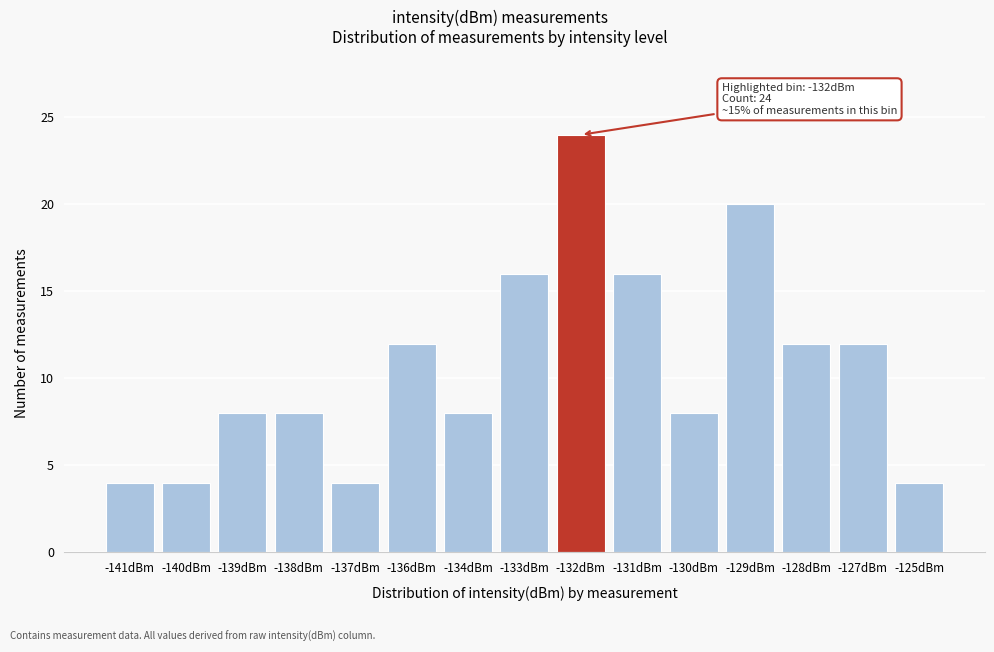

Reading left to right, what are all the values shown in this chart?

4	4	8	8	4	12	8	16	24	16	8	20	12	12	4